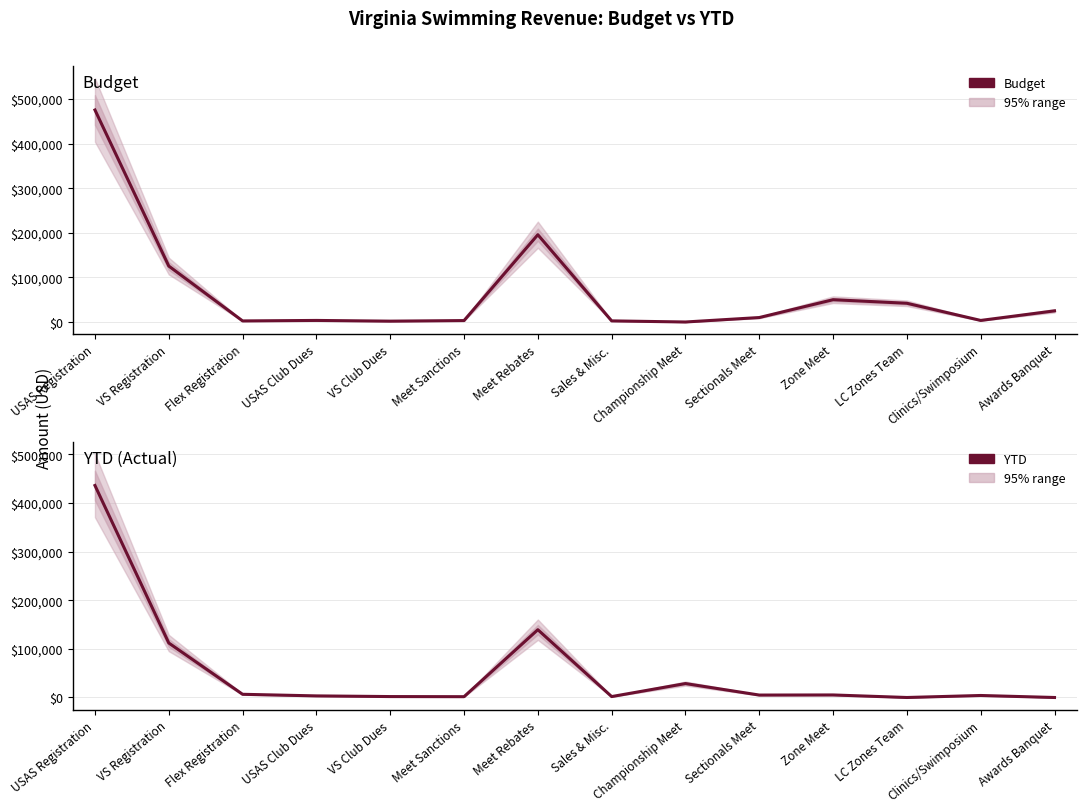

What is the average value of the Budget series?

67194.3